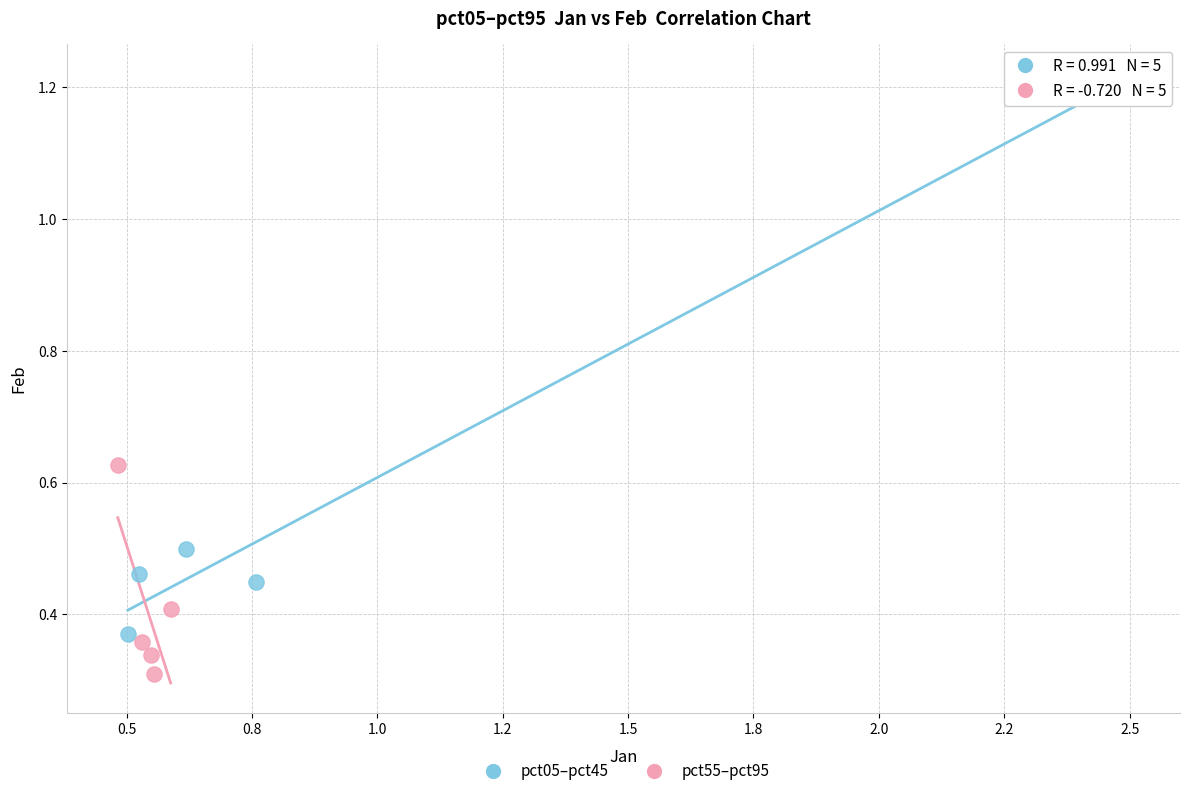

Which series reaches the maximum Y coordinate?

pct05–pct45